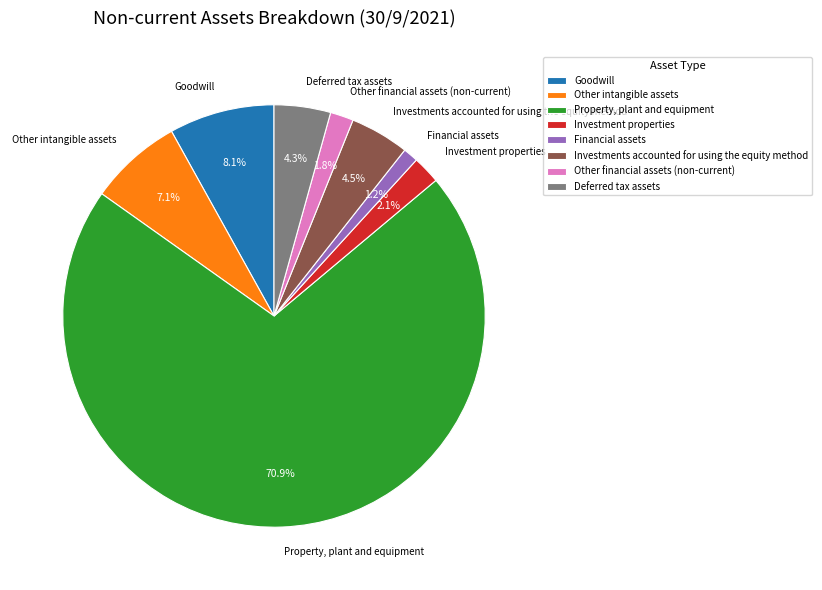

Does Property, plant and equipment account for over 50% of the chart?

Yes